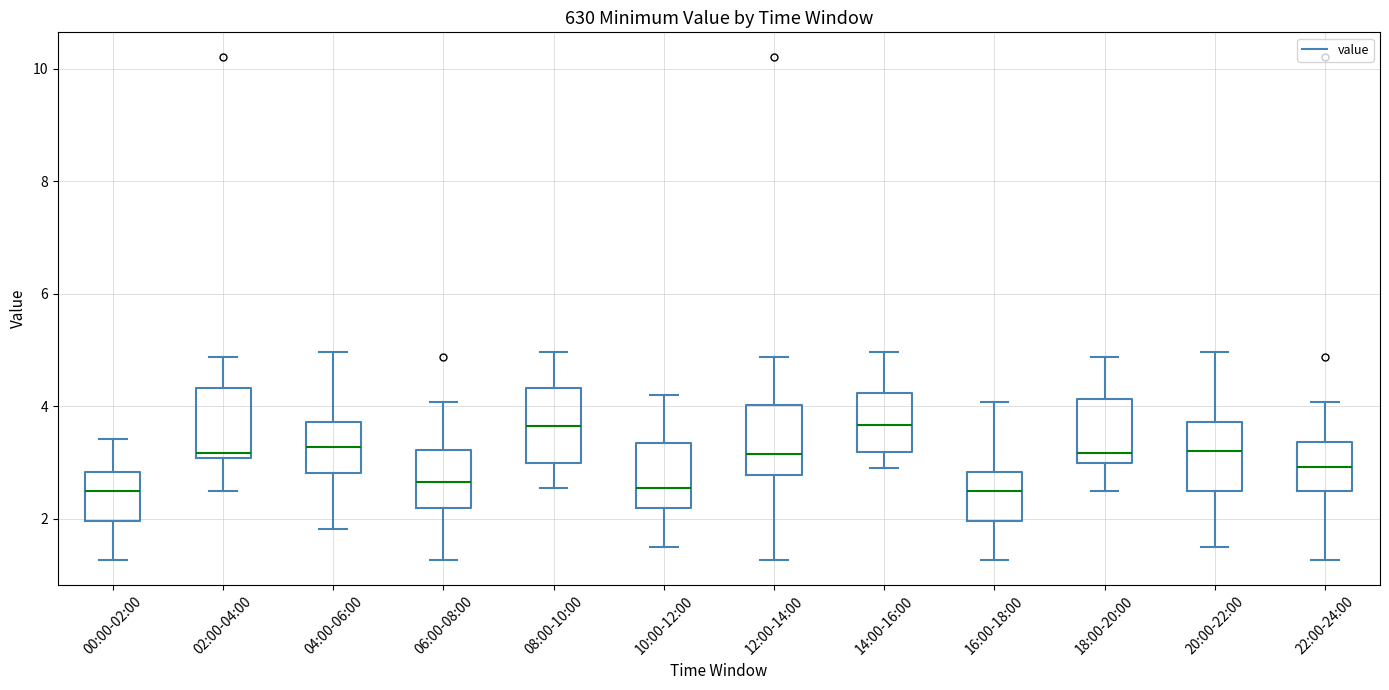

Reading left to right, transcribe this box plot: for each box, give where its median line is, the range the box spans, and where its two whiskers end, as read against the y-axis. The values are not printed on the chart, so give them approximately, as read against the axis.

00:00-02:00: median 2.6, box 2.0 to 2.8, whiskers 1.2 to 3.4
02:00-04:00: median 3.2, box 3.0 to 4.4, whiskers 2.6 to 4.8
04:00-06:00: median 3.2, box 2.8 to 3.8, whiskers 1.8 to 5.0
06:00-08:00: median 2.6, box 2.2 to 3.2, whiskers 1.2 to 4.0
08:00-10:00: median 3.6, box 3.0 to 4.4, whiskers 2.6 to 5.0
10:00-12:00: median 2.6, box 2.2 to 3.4, whiskers 1.6 to 4.2
12:00-14:00: median 3.2, box 2.8 to 4.0, whiskers 1.2 to 4.8
14:00-16:00: median 3.6, box 3.2 to 4.2, whiskers 3.0 to 5.0
16:00-18:00: median 2.6, box 2.0 to 2.8, whiskers 1.2 to 4.0
18:00-20:00: median 3.2, box 3.0 to 4.2, whiskers 2.6 to 4.8
20:00-22:00: median 3.2, box 2.4 to 3.8, whiskers 1.6 to 5.0
22:00-24:00: median 3.0, box 2.6 to 3.4, whiskers 1.2 to 4.0